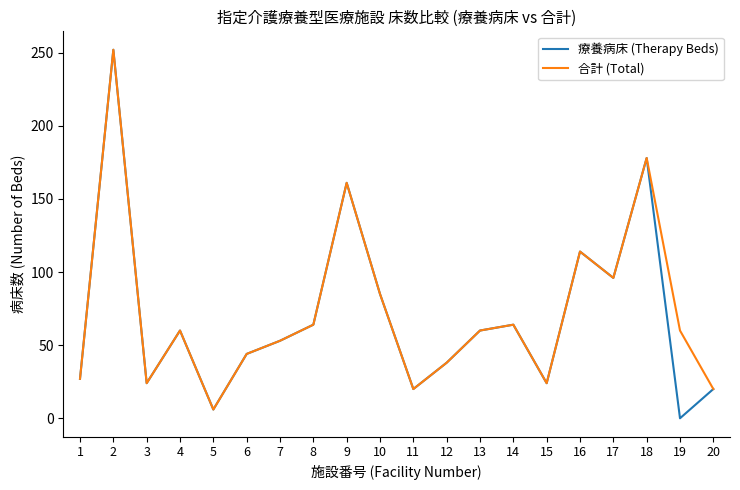

The value of 合計 (Total) at 4 is 60. True or false?

True